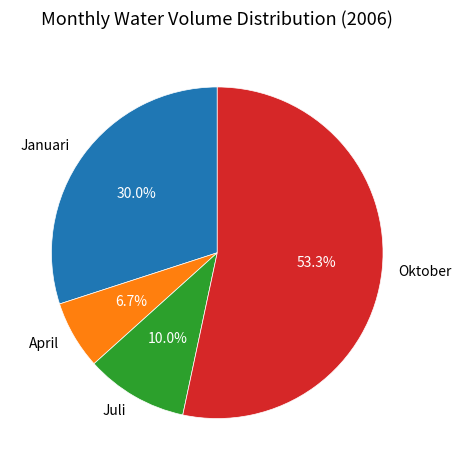

To the nearest percent, what portion does Juli represent?

10%